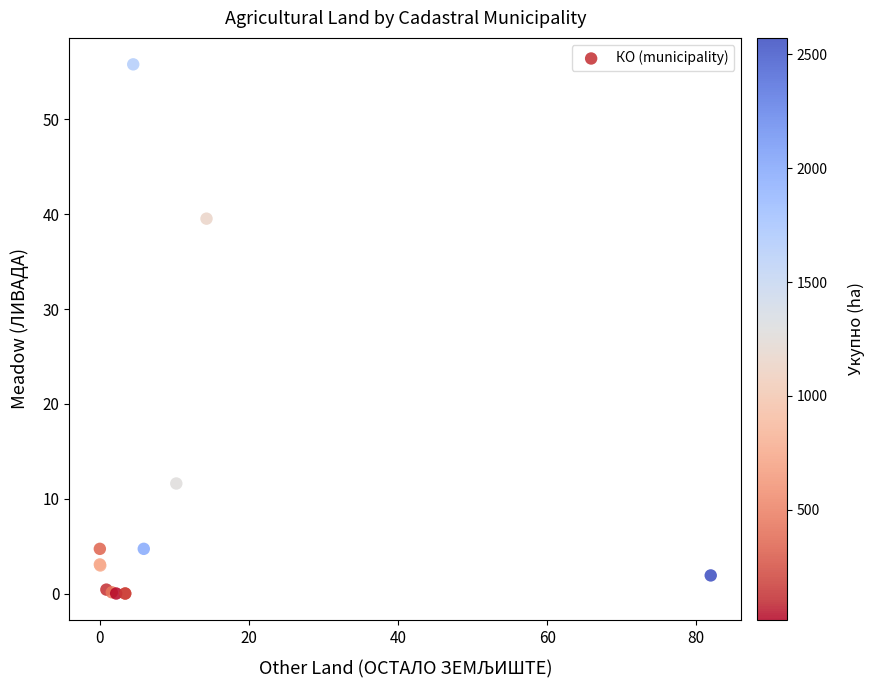

What Y value in the scatter plot is closest to 27?

39.5